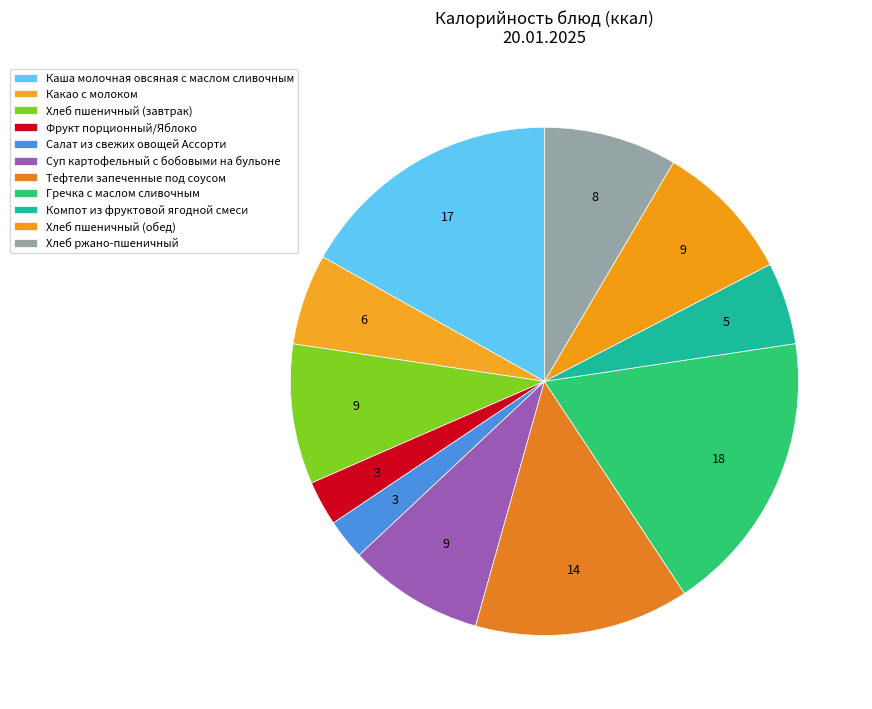

Is the sum of Хлеб пшеничный (обед) and Хлеб пшеничный (завтрак) greater than half?

No